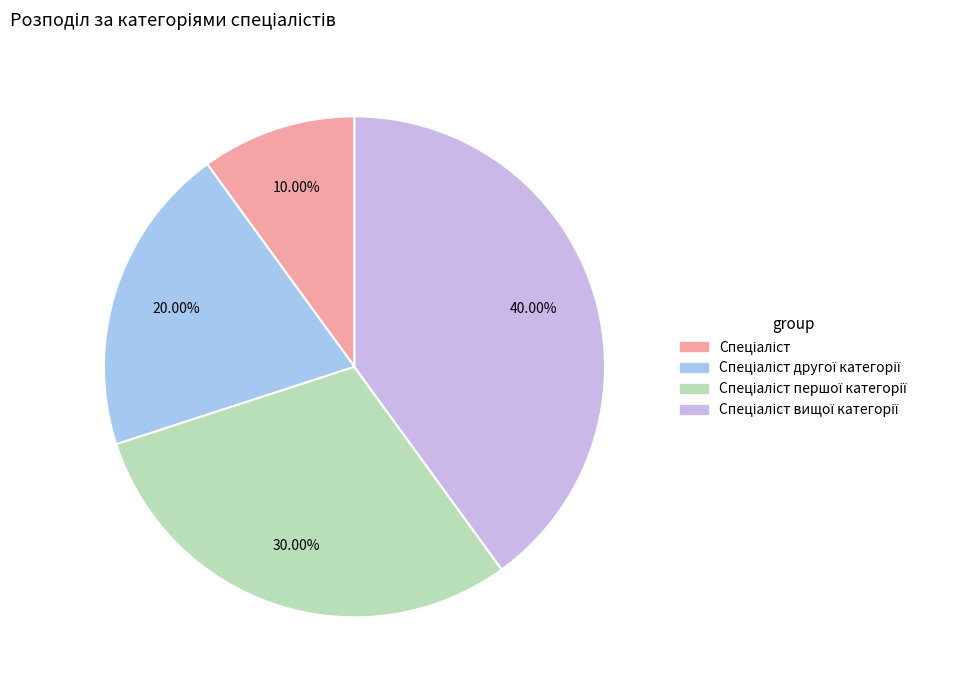

Is there any slice that represents more than half of the pie?

No